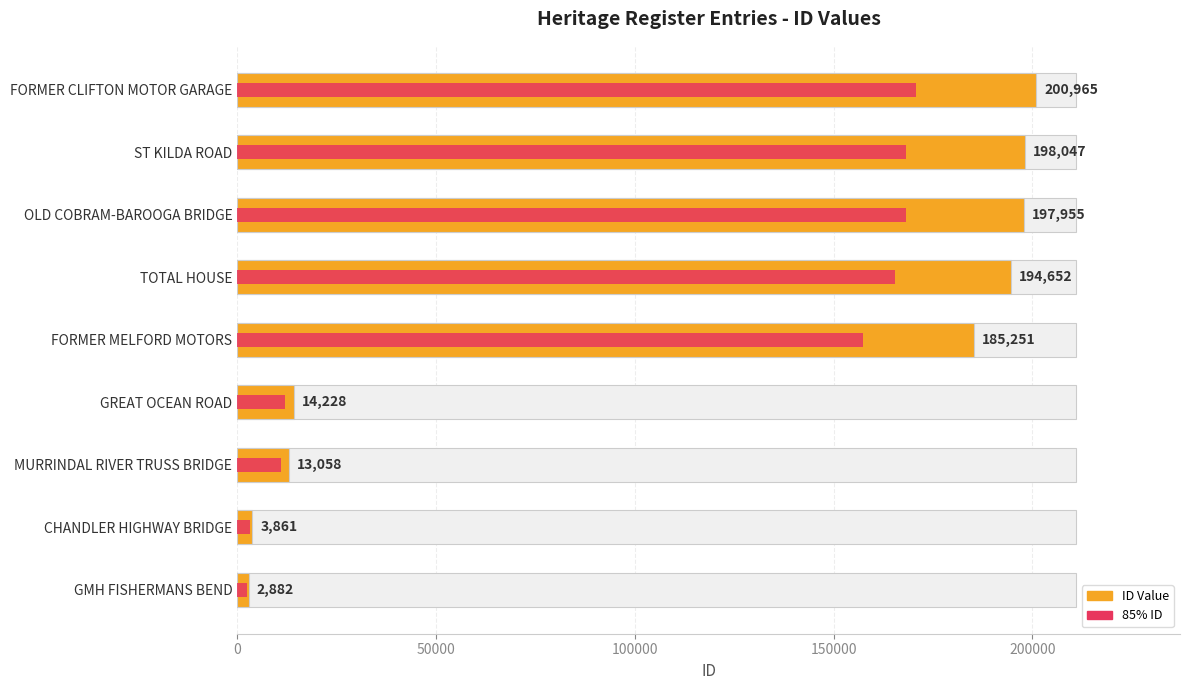

How many data points are above 185251?

4